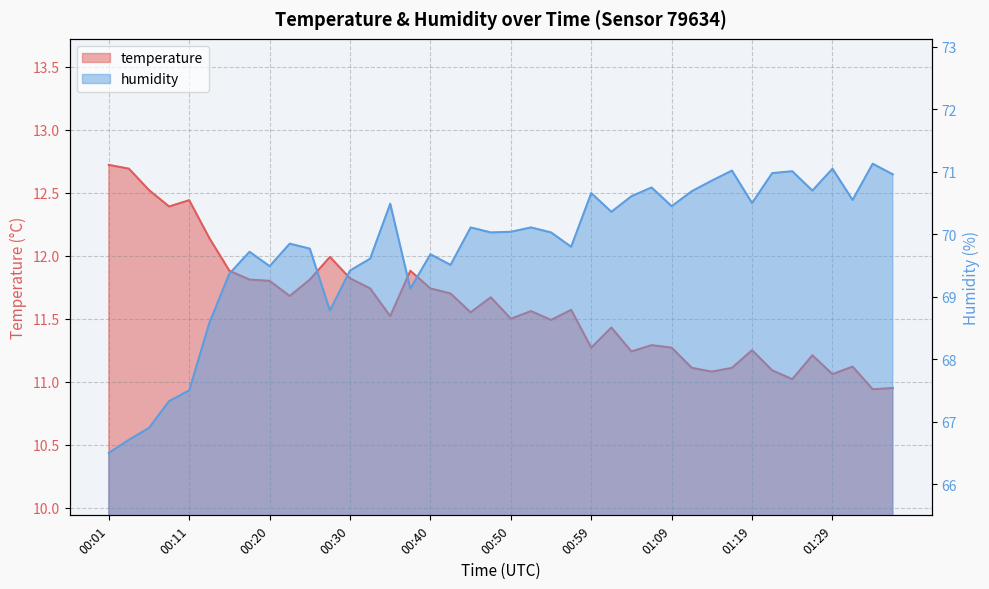

Rank the categories by humidity value from lowest to highest.

00:01, 00:03, 00:05, 00:08, 00:11, 00:13, 00:28, 00:37, 00:15, 00:30, 00:20, 00:42, 00:32, 00:40, 00:18, 00:25, 00:57, 00:23, 00:47, 00:54, 00:50, 00:45, 00:52, 01:02, 01:09, 00:35, 01:19, 01:31, 01:04, 00:59, 01:11, 01:26, 01:07, 01:14, 01:36, 01:21, 01:24, 01:16, 01:29, 01:34